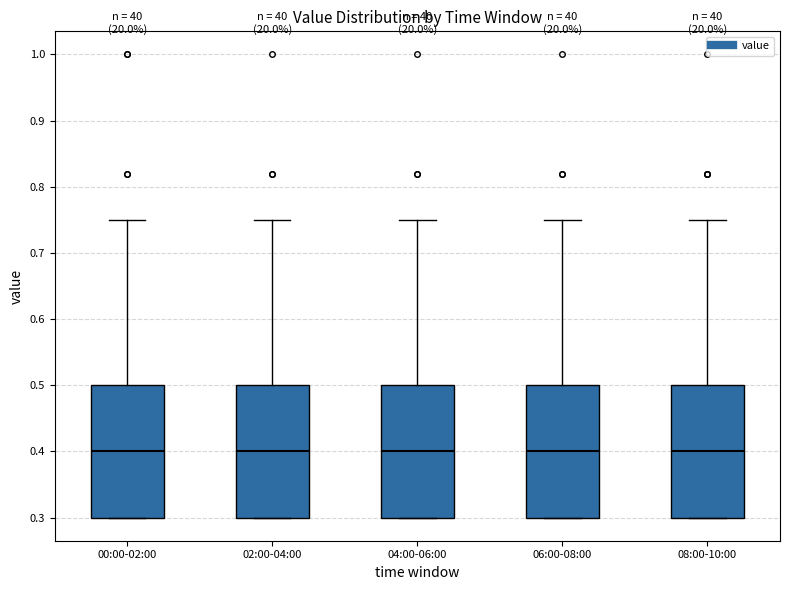

Reading left to right, transcribe this box plot: for each box, give where its median line is, the range the box spans, and where its two whiskers end, as read against the y-axis. The values are not printed on the chart, so give them approximately, as read against the axis.

00:00-02:00: median 0.40, box 0.30 to 0.50, whiskers 0.30 to 0.75
02:00-04:00: median 0.40, box 0.30 to 0.50, whiskers 0.30 to 0.75
04:00-06:00: median 0.40, box 0.30 to 0.50, whiskers 0.30 to 0.75
06:00-08:00: median 0.40, box 0.30 to 0.50, whiskers 0.30 to 0.75
08:00-10:00: median 0.40, box 0.30 to 0.50, whiskers 0.30 to 0.75